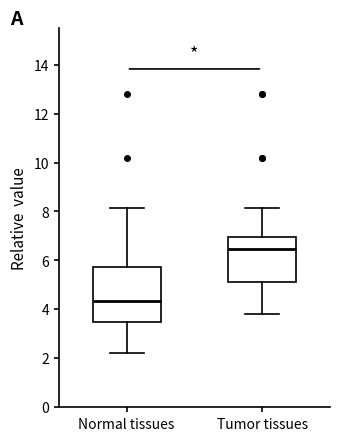

Reading left to right, read every box against the y-axis: the position of its median line, the range the box covers, and the ends of its whiskers. The values are not printed on the chart, so give them approximately, as read against the axis.

Normal tissues: median 4.4, box 3.4 to 5.8, whiskers 2.2 to 8.2
Tumor tissues: median 6.4, box 5.2 to 7.0, whiskers 3.8 to 8.2